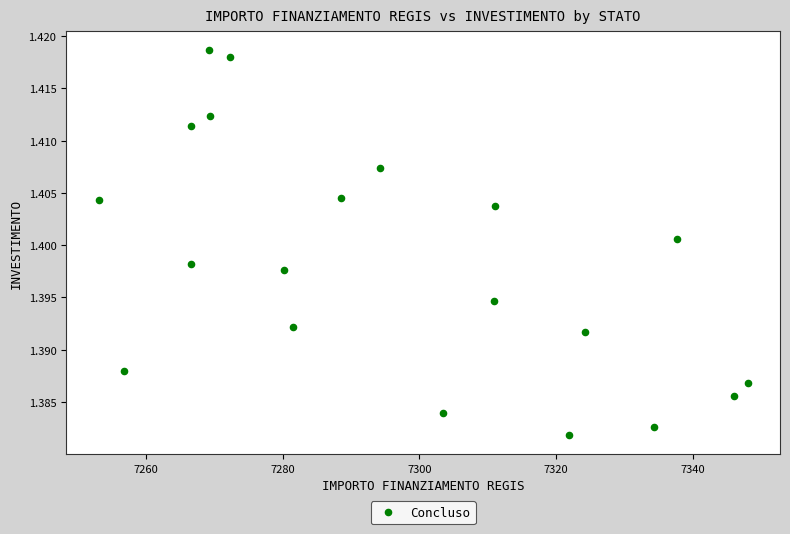

How many data points are displayed?

20